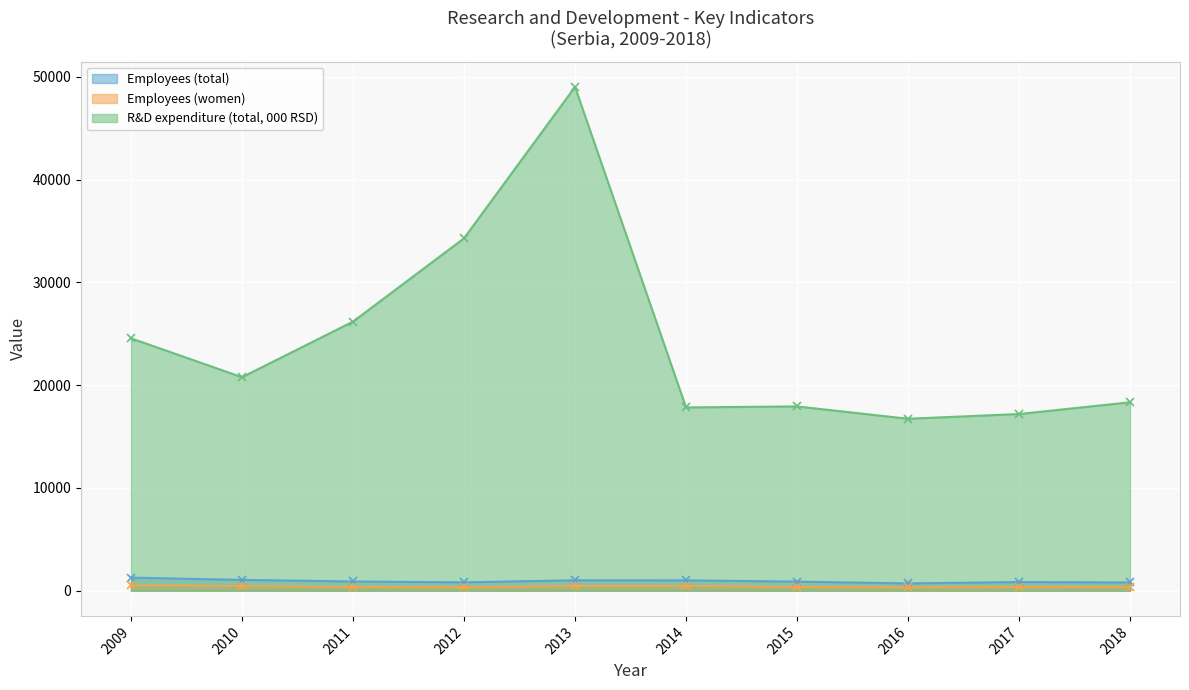

Is it true that Employees (total) equals 1303 at 2012?

False